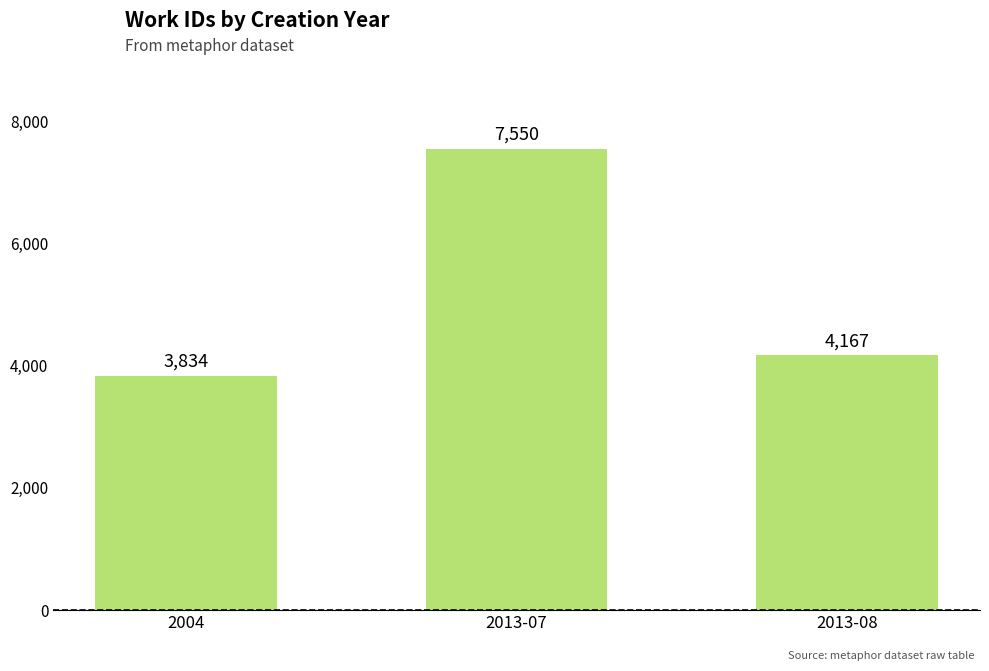

What position from the right is 2013-08?

1